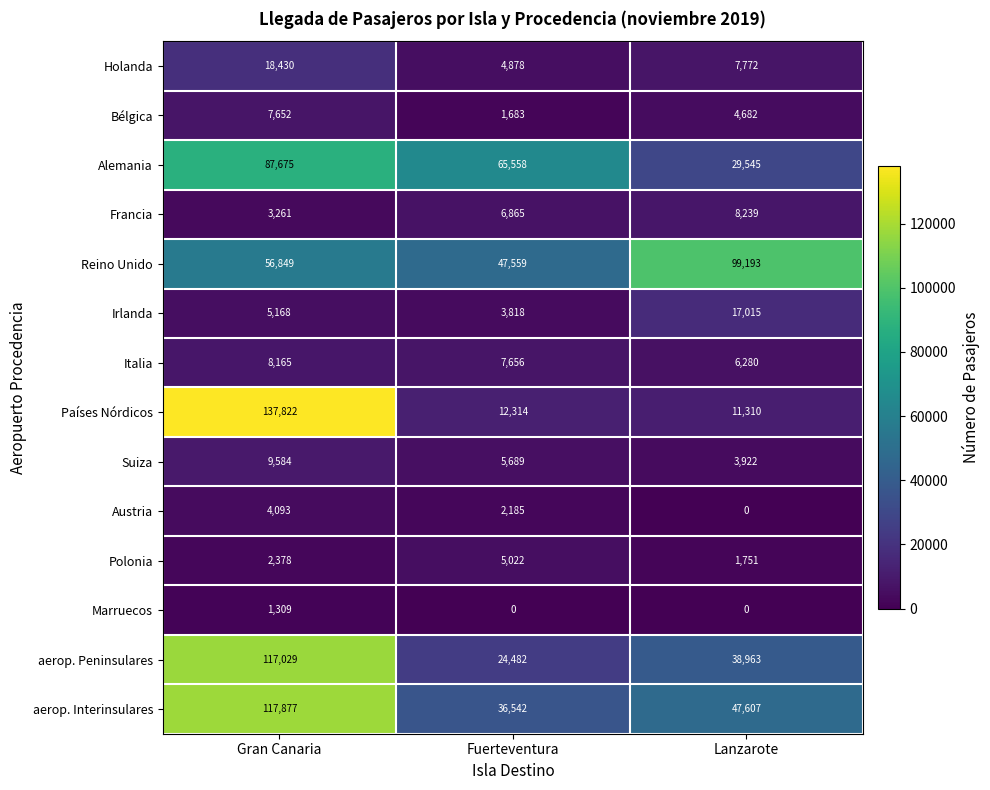

What is the approximate value of Bélgica at Gran Canaria?

7652